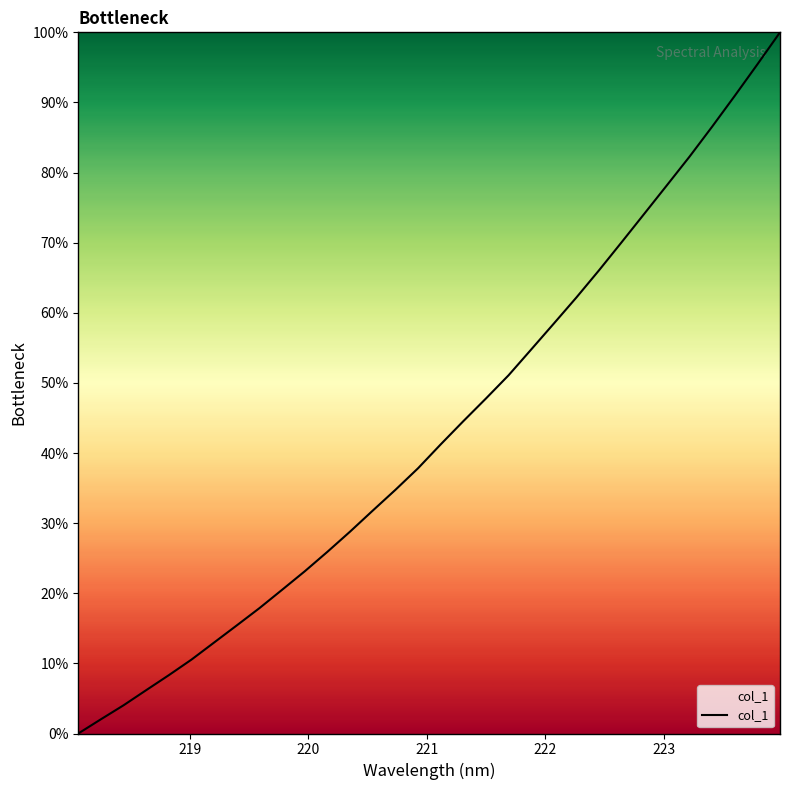

How many values exceed 41?

16